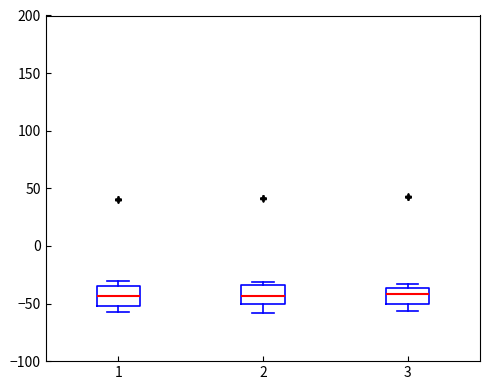

Reading left to right, transcribe this box plot: for each box, give where its median line is, the range the box spans, and where its two whiskers end, as read against the y-axis. The values are not printed on the chart, so give them approximately, as read against the axis.

1: median -45, box -50 to -35, whiskers -55 to -30
2: median -45, box -50 to -35, whiskers -60 to -30
3: median -40, box -50 to -35, whiskers -55 to -35 (just above the box's upper edge)